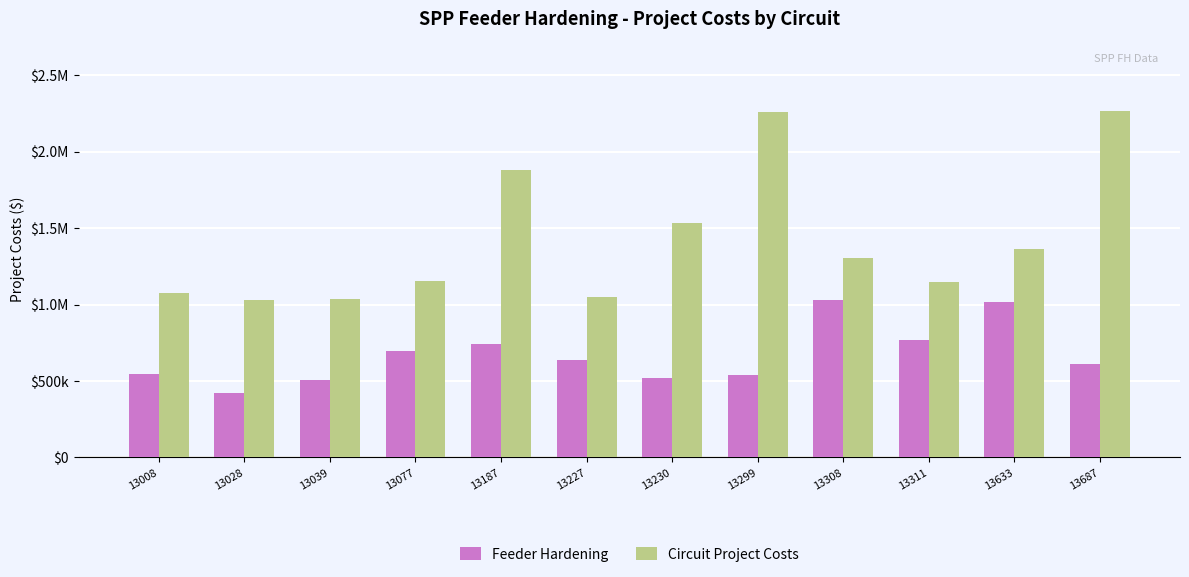

True or false: Circuit Project Costs has a value of 1155582 at 13077.

True